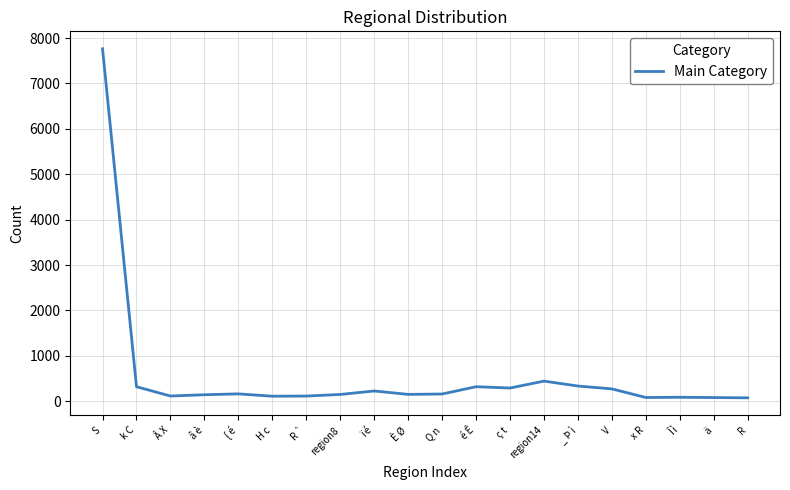

What is the difference between the maximum and minimum values?

7692